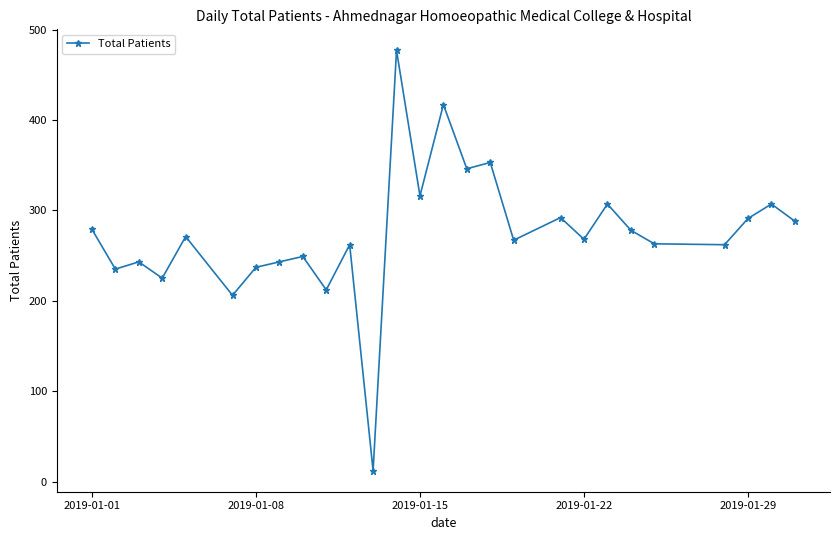

What is the average value?

274